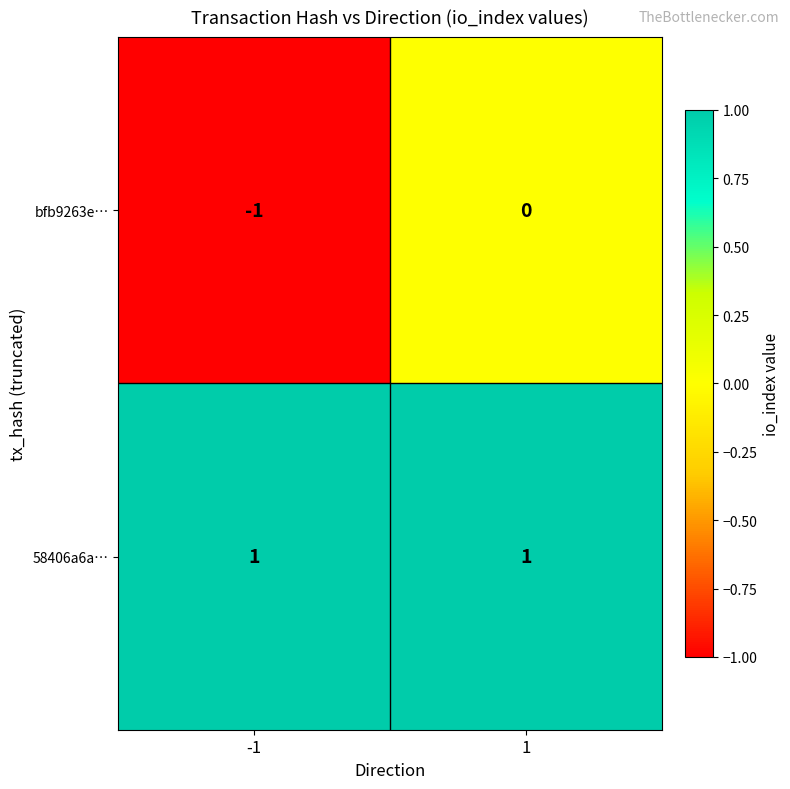

Between -1 and 1, which series saw the biggest shift?

bfb9263e…